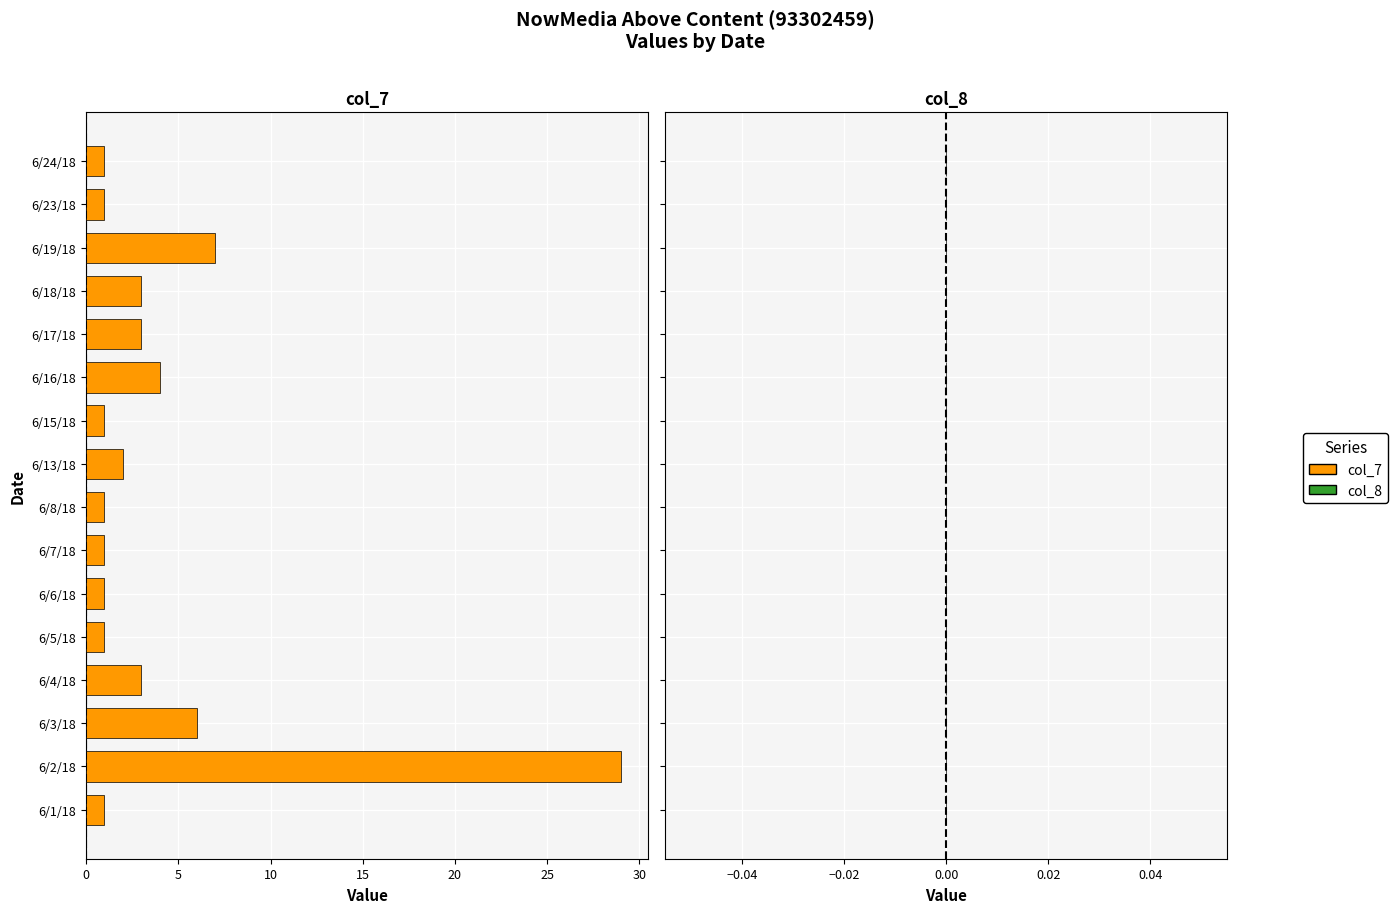

Approximately how many times larger is the value at 6/24/18 compared to 6/1/18?

1.0